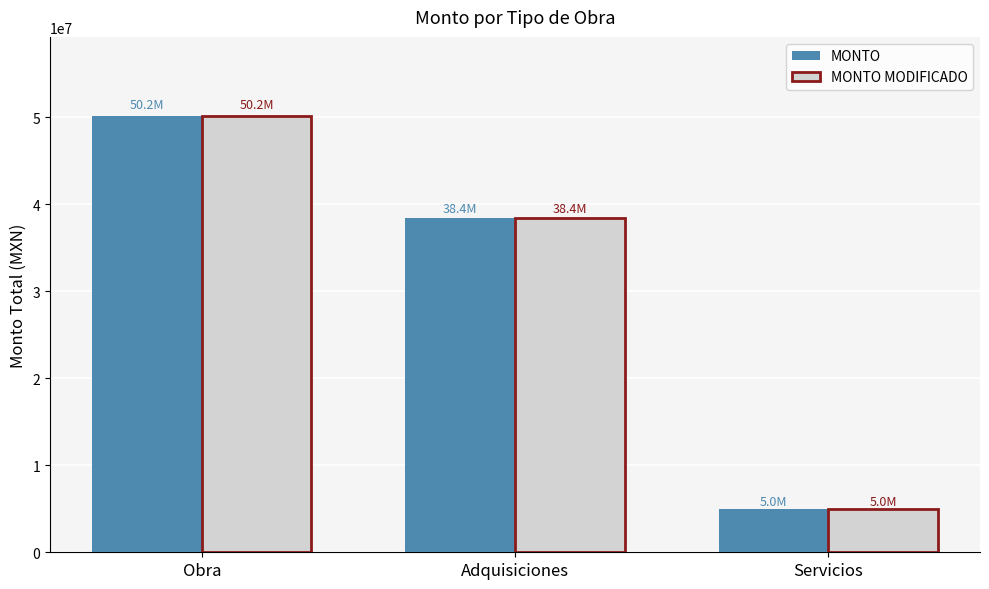

What is the value of the MONTO bar at the 1st from the left?

50202129.0